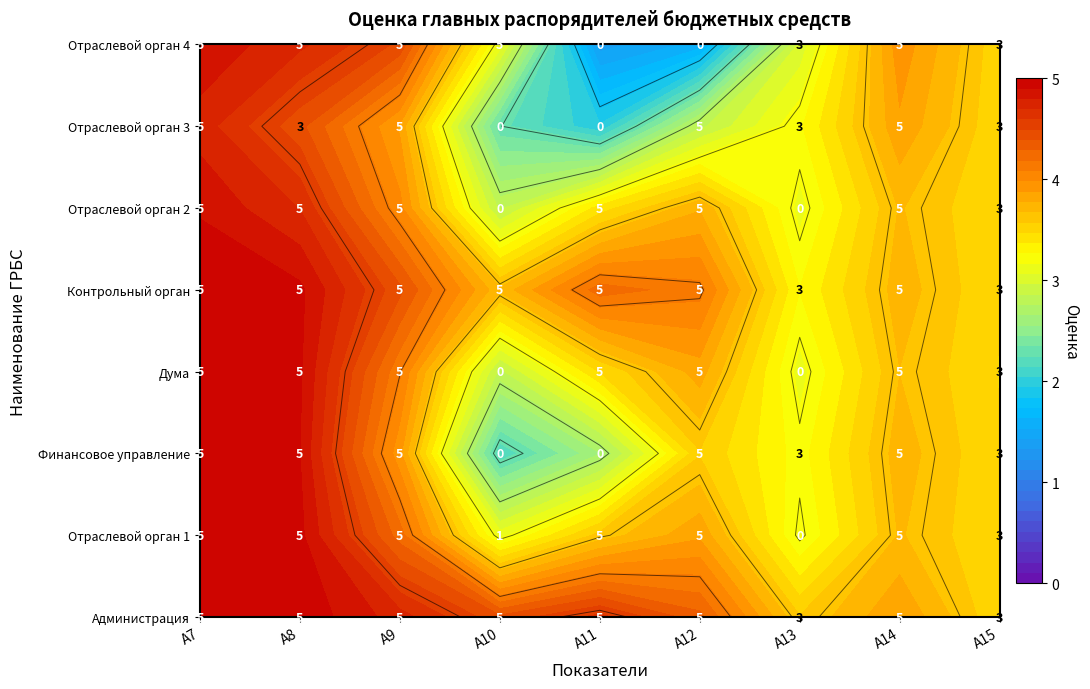

Reading left to right, extract all data points from this chart.

А7: 5	5	5	5	5	5	5	5
А8: 5	5	5	5	5	5	3	5
А9: 5	5	5	5	5	5	5	5
А10: 5	1	0	0	5	0	0	5
А11: 5	5	0	5	5	5	0	0
А12: 5	5	5	5	5	5	5	0
А13: 3	0	3	0	3	0	3	3
А14: 5	5	5	5	5	5	5	5
А15: 3	3	3	3	3	3	3	3